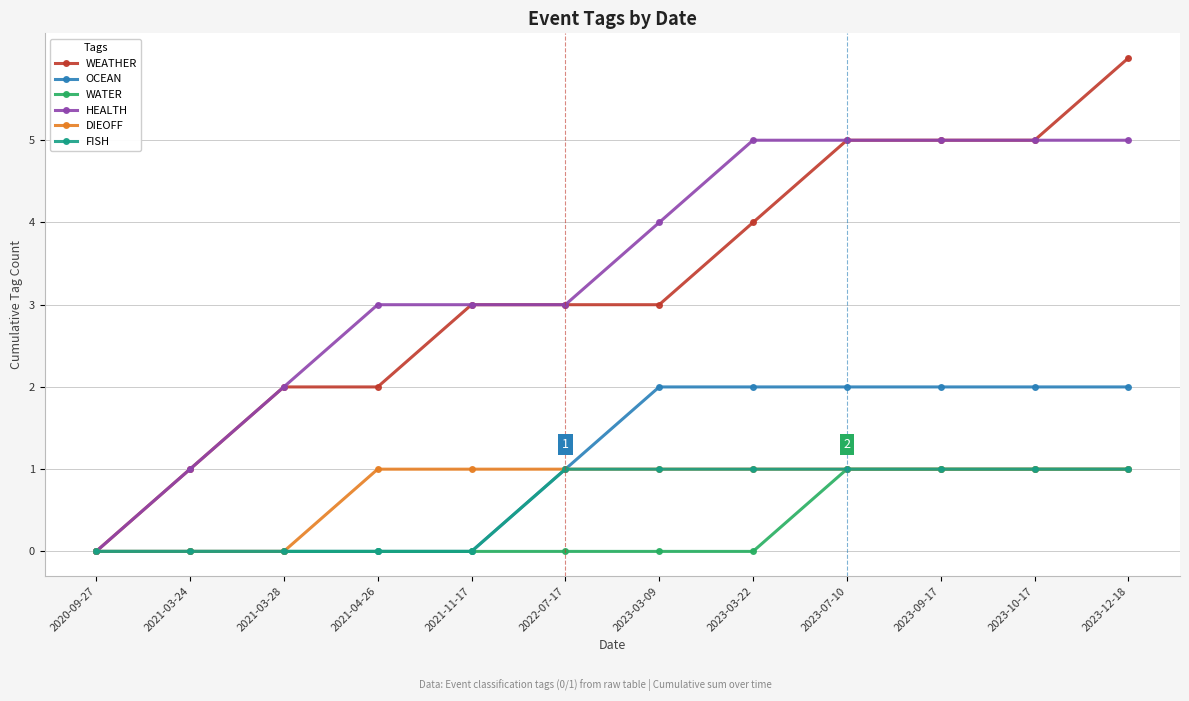

Reading left to right, extract all data points from this chart.

WEATHER: 0	1	2	2	3	3	3	4	5	5	5	6
OCEAN: 0	0	0	0	0	1	2	2	2	2	2	2
WATER: 0	0	0	0	0	0	0	0	1	1	1	1
HEALTH: 0	1	2	3	3	3	4	5	5	5	5	5
DIEOFF: 0	0	0	1	1	1	1	1	1	1	1	1
FISH: 0	0	0	0	0	1	1	1	1	1	1	1